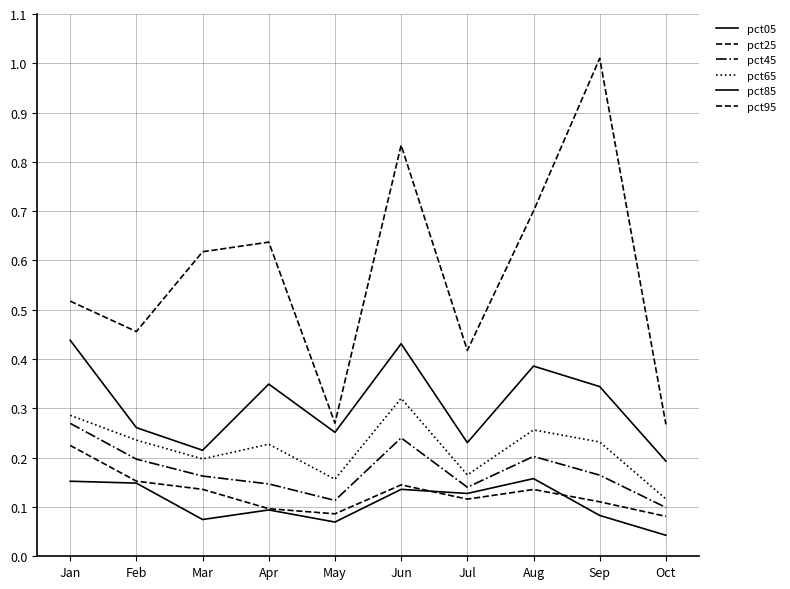

Which category has the highest value across all series?

Sep